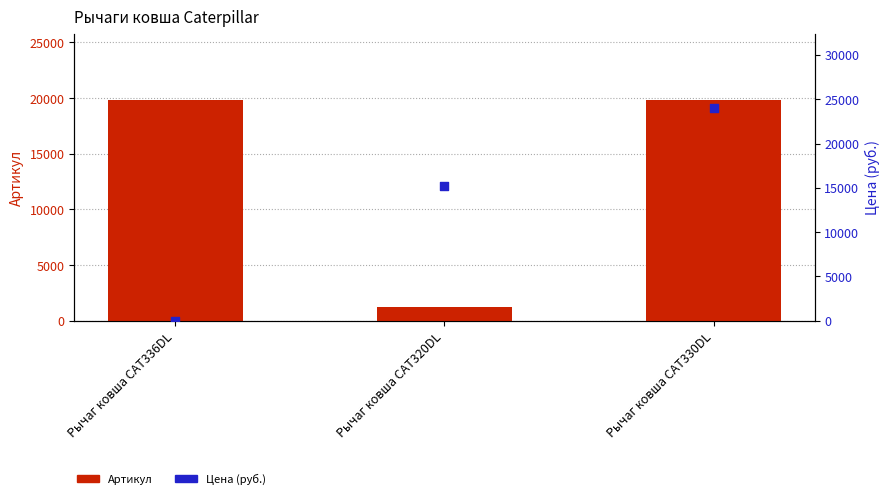

Which series contains the lowest Y value?

Цена (руб.)